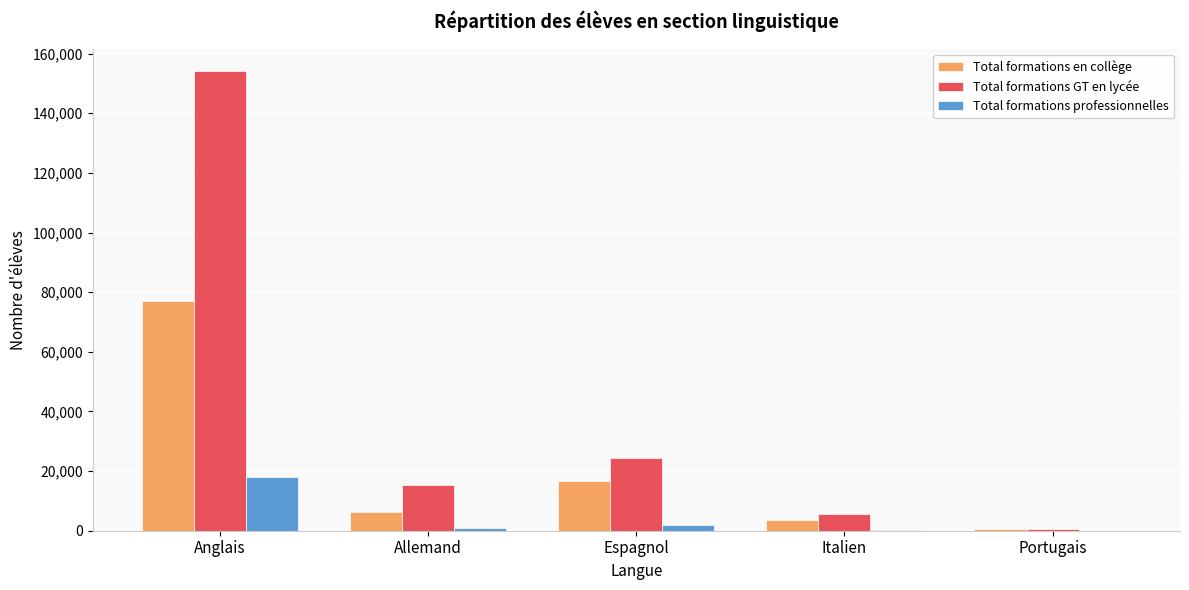

Which label corresponds to the largest value in the chart?

Anglais